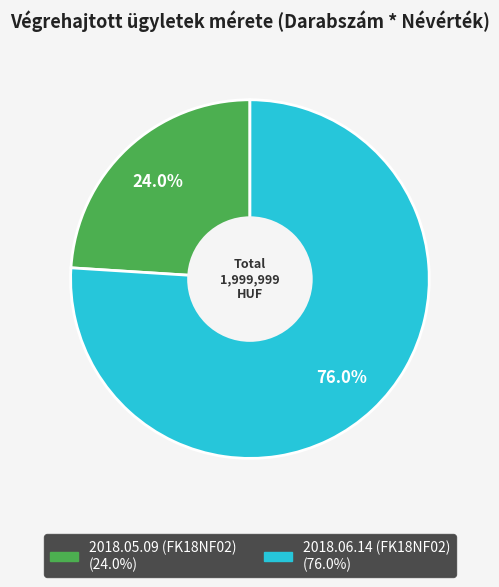

Which has a higher value, 2018.06.14 (FK18NF02) or 2018.05.09 (FK18NF02)?

2018.06.14 (FK18NF02)